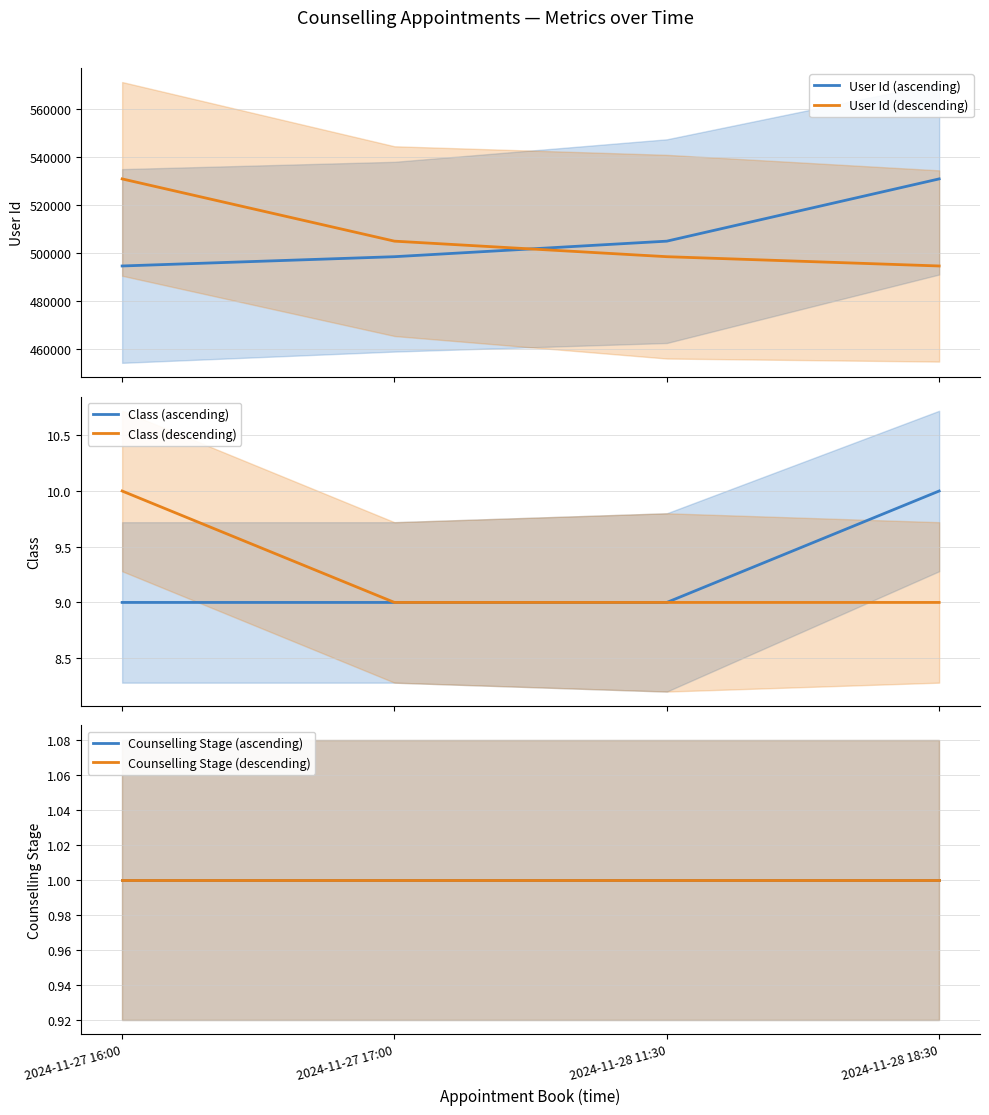

Which category has the lowest value in the Counselling Stage (ascending) series?

2024-11-27 16:00